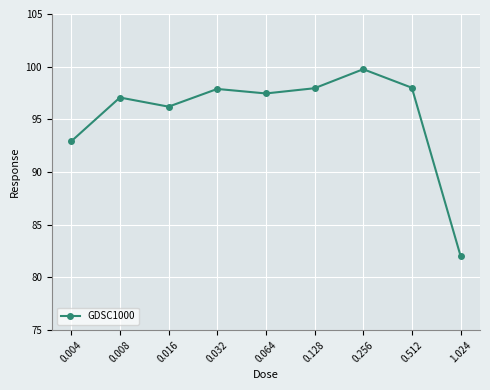

True or false: the data shows 99.8 at 0.256.

True